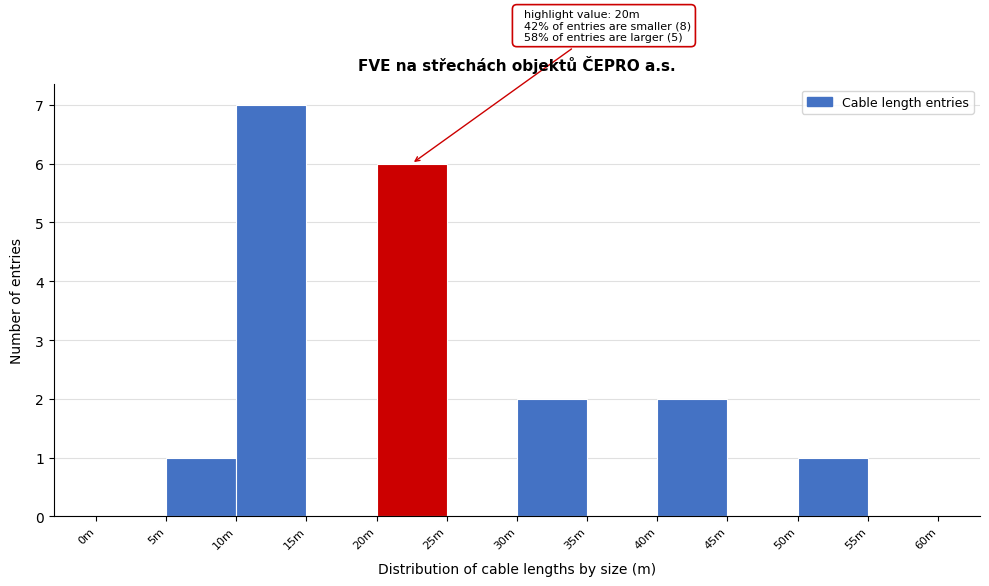

Reading left to right, what are all the values shown in this chart?

0m=0	5m=1	10m=7	15m=0	20m=6	25m=0	30m=2	35m=0	40m=2	45m=0	50m=1	55m=0